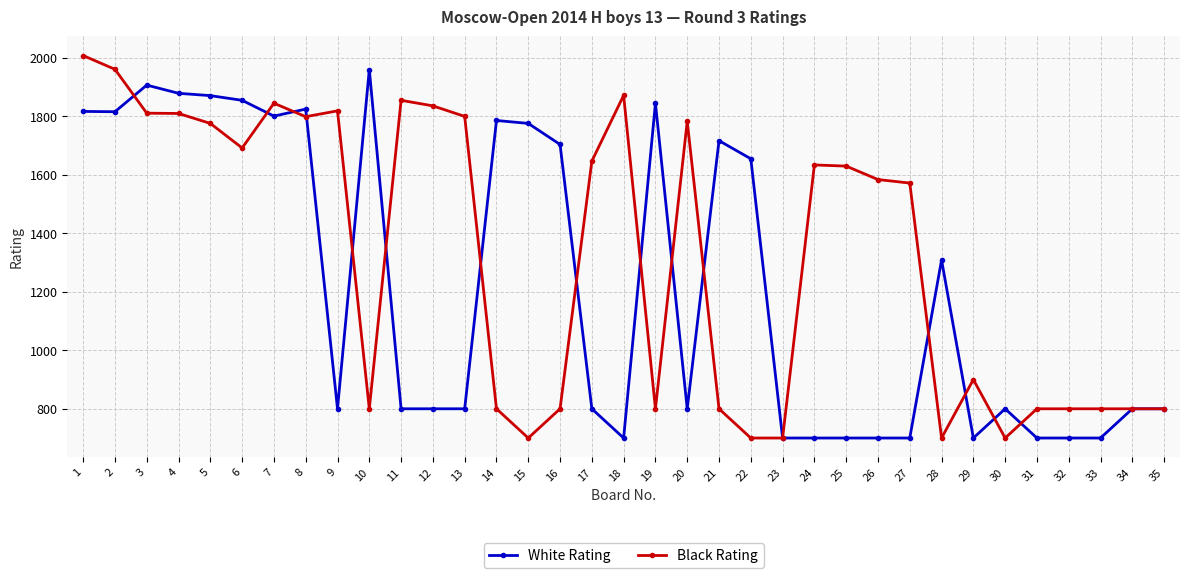

How many lines are shown in the chart?

2